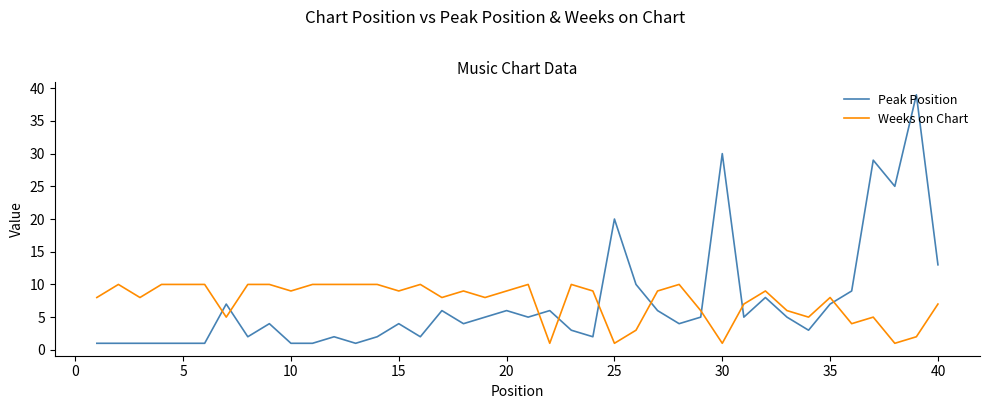

What is the lowest value of the Peak Position series?

1